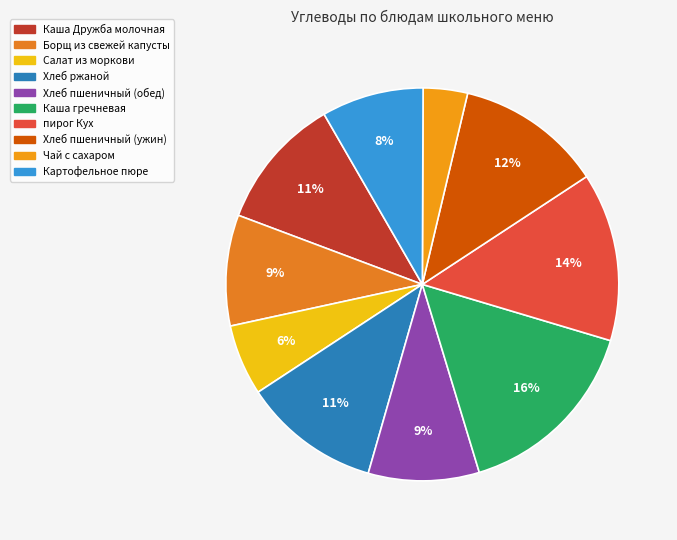

Is there a majority slice in this chart?

No